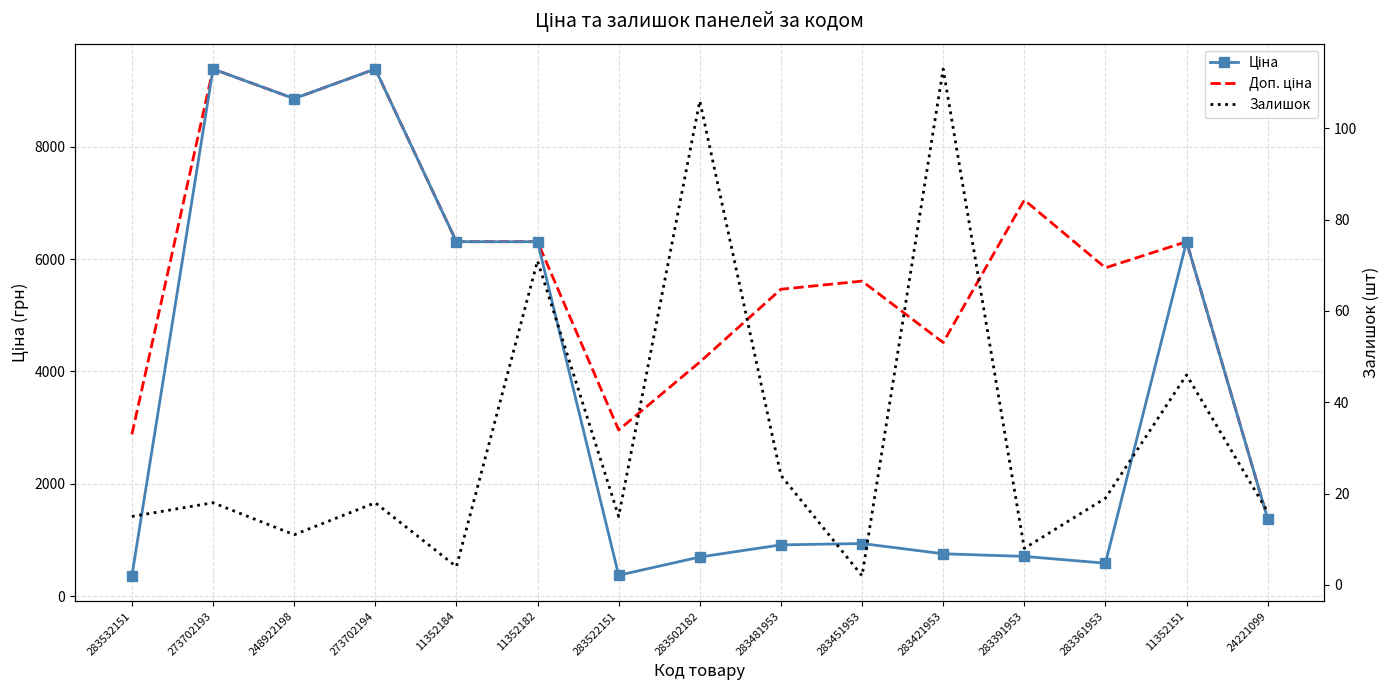

Is the value of Ціна at 11352184 greater than the value of Доп. ціна at 283451953?

Yes